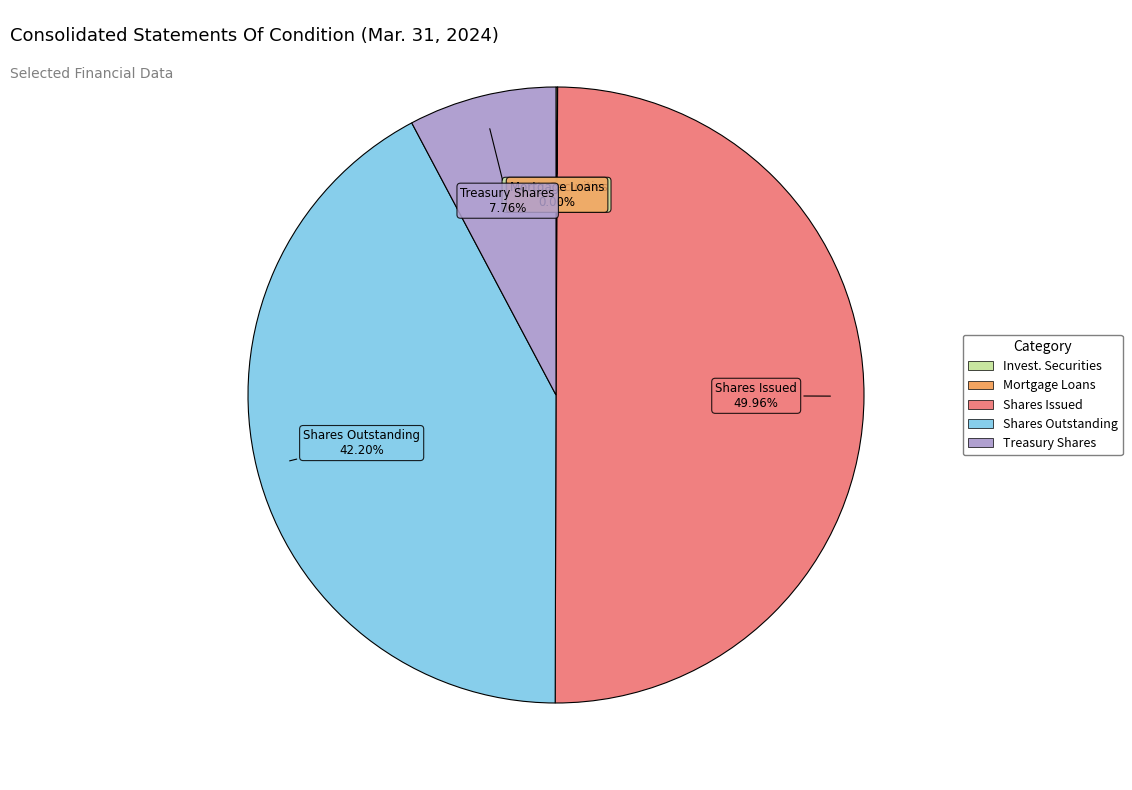

Count the number of slices in the pie.

5